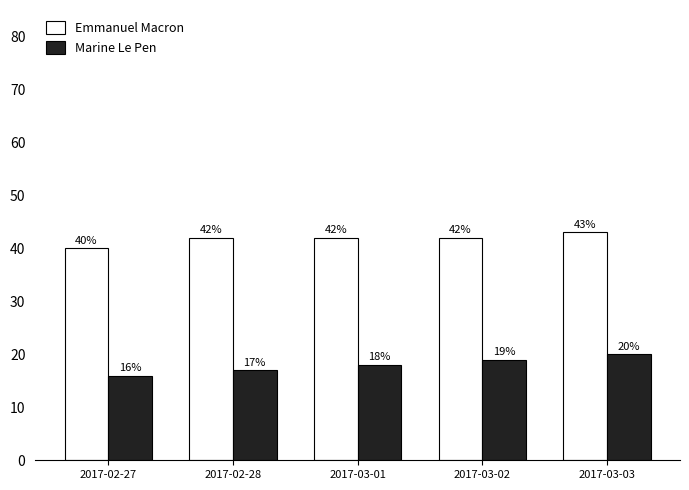

How many data points in Emmanuel Macron are less than 42?

1